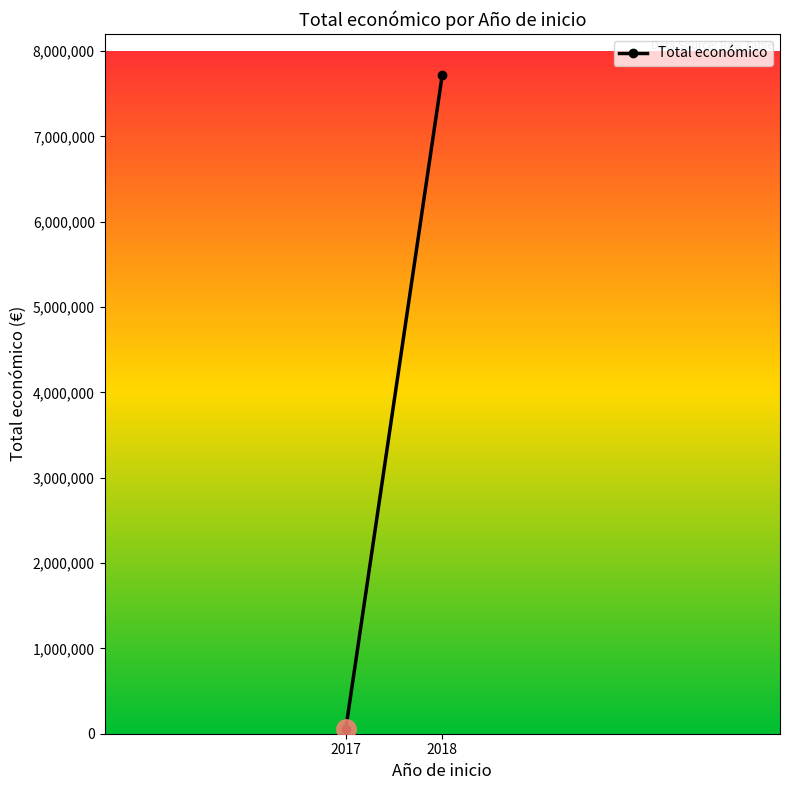

How many values are between 57500 and 7722873?

2